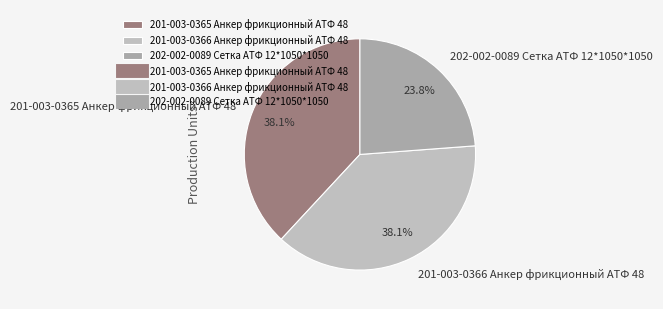

To the nearest percent, what percentage of the pie is 201-003-0366 Анкер фрикционный АТФ 48?

38%